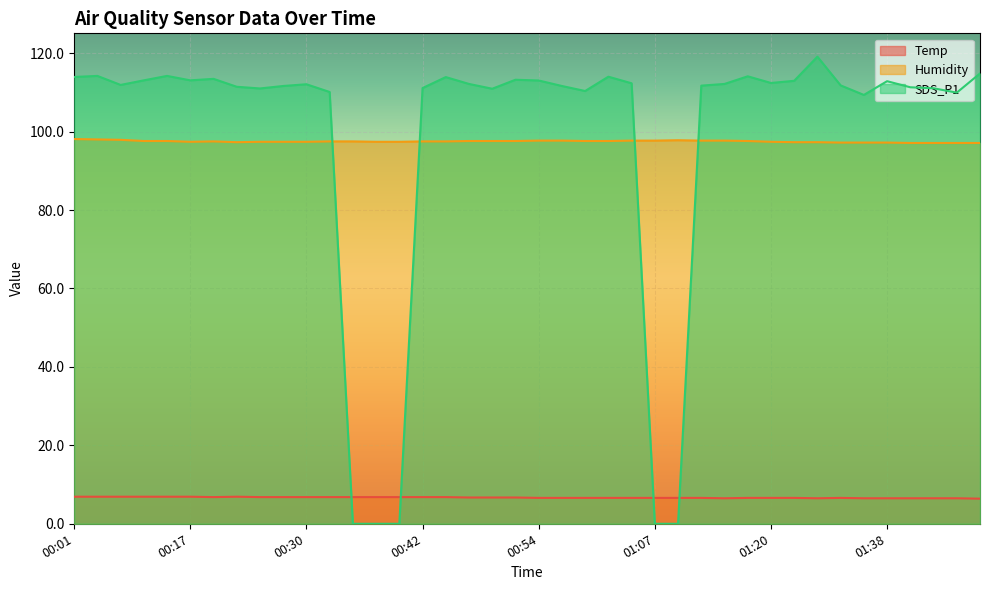

Reading left to right, list all the values displayed in this chart.

Temp: 00:01=6.9	00:03=6.9	00:06=6.9	00:12=6.9	00:15=6.9	00:17=6.9	00:20=6.8	00:22=6.9	00:25=6.8	00:27=6.8	00:30=6.8	00:32=6.8	00:35=6.8	00:37=6.8	00:40=6.8	00:42=6.8	00:45=6.8	00:47=6.7	00:50=6.7	00:52=6.7	00:54=6.6	00:57=6.6	00:59=6.6	01:02=6.6	01:04=6.6	01:07=6.6	01:09=6.6	01:12=6.6	01:14=6.5	01:17=6.6	01:20=6.6	01:28=6.6	01:30=6.5	01:33=6.6	01:35=6.5	01:38=6.5	01:40=6.5	01:42=6.5	01:45=6.5	01:47=6.4
Humidity: 00:01=98.1	00:03=98.0	00:06=97.9	00:12=97.6	00:15=97.6	00:17=97.4	00:20=97.5	00:22=97.3	00:25=97.4	00:27=97.4	00:30=97.4	00:32=97.5	00:35=97.5	00:37=97.4	00:40=97.4	00:42=97.5	00:45=97.5	00:47=97.6	00:50=97.6	00:52=97.6	00:54=97.7	00:57=97.7	00:59=97.6	01:02=97.6	01:04=97.7	01:07=97.7	01:09=97.8	01:12=97.7	01:14=97.7	01:17=97.6	01:20=97.4	01:28=97.3	01:30=97.3	01:33=97.2	01:35=97.2	01:38=97.2	01:40=97.1	01:42=97.1	01:45=97.1	01:47=97.1
SDS_P1: 00:01=113.9	00:03=114.2	00:06=111.9	00:12=113.1	00:15=114.2	00:17=113.1	00:20=113.5	00:22=111.4	00:25=111.0	00:27=111.6	00:30=112.1	00:32=110.1	00:35=0.0	00:37=0.0	00:40=0.0	00:42=111.1	00:45=113.9	00:47=112.2	00:50=110.9	00:52=113.2	00:54=113.0	00:57=111.6	00:59=110.3	01:02=114.0	01:04=112.3	01:07=0.0	01:09=0.0	01:12=111.7	01:14=112.2	01:17=114.1	01:20=112.4	01:28=113.0	01:30=119.1	01:33=111.8	01:35=109.3	01:38=112.8	01:40=111.3	01:42=111.0	01:45=109.9	01:47=114.8